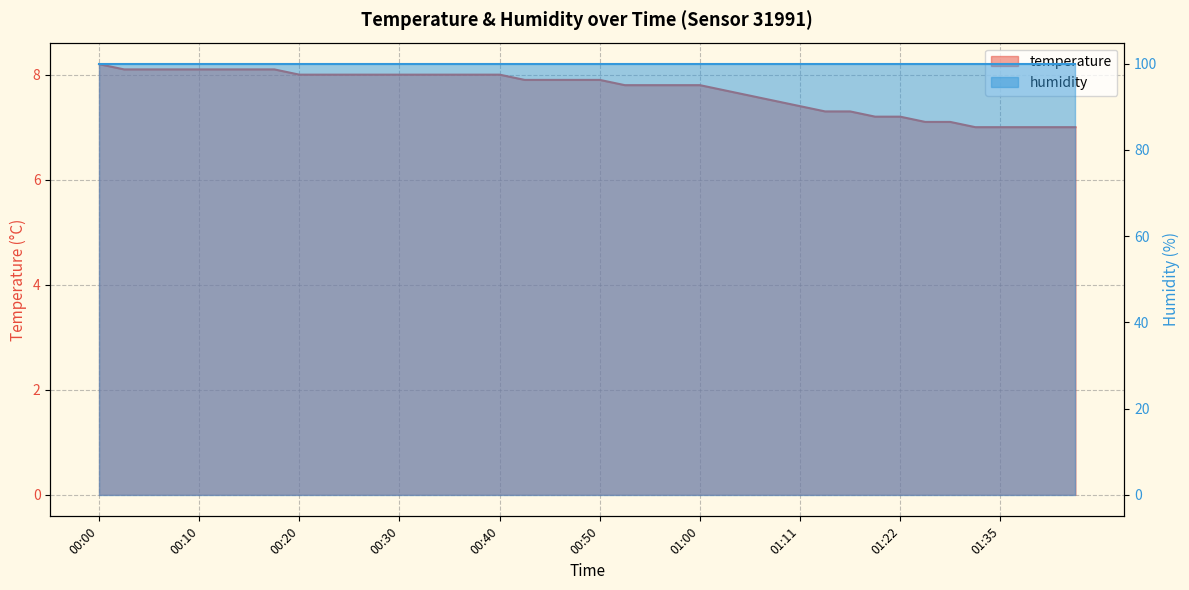

Rank the categories by value from highest to lowest.

00:00, 00:02, 00:05, 00:07, 00:10, 00:12, 00:15, 00:17, 00:20, 00:22, 00:25, 00:27, 00:30, 00:32, 00:35, 00:37, 00:40, 00:43, 00:45, 00:48, 00:50, 00:53, 00:55, 00:58, 01:00, 01:03, 01:05, 01:08, 01:11, 01:14, 01:16, 01:19, 01:22, 01:24, 01:30, 01:32, 01:35, 01:38, 01:40, 01:43